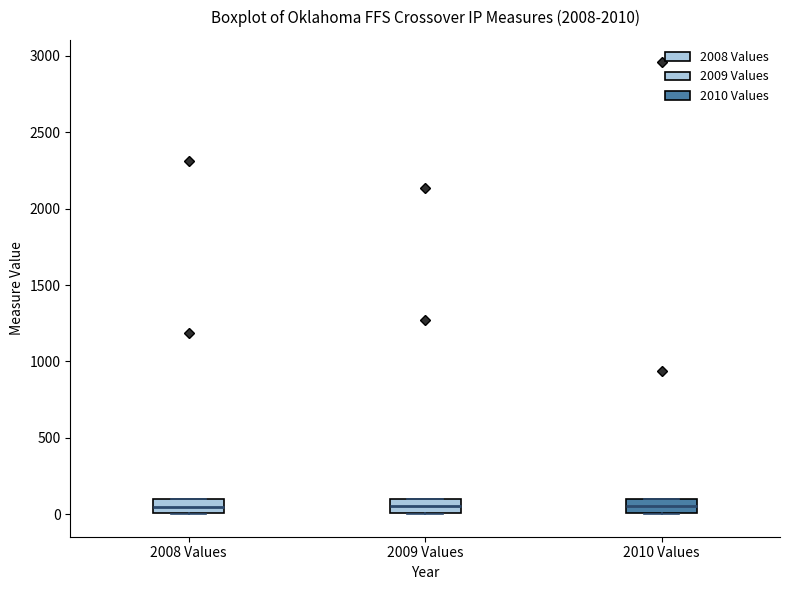

Reading left to right, transcribe this box plot: for each box, give where its median line is, the range the box spans, and where its two whiskers end, as read against the y-axis. The values are not printed on the chart, so give them approximately, as read against the axis.

2008 Values: median 50, box 0 to 100, whiskers 0 to 100
2009 Values: median 50, box 0 to 100, whiskers 0 to 100
2010 Values: median 50, box 0 to 100, whiskers 0 to 100